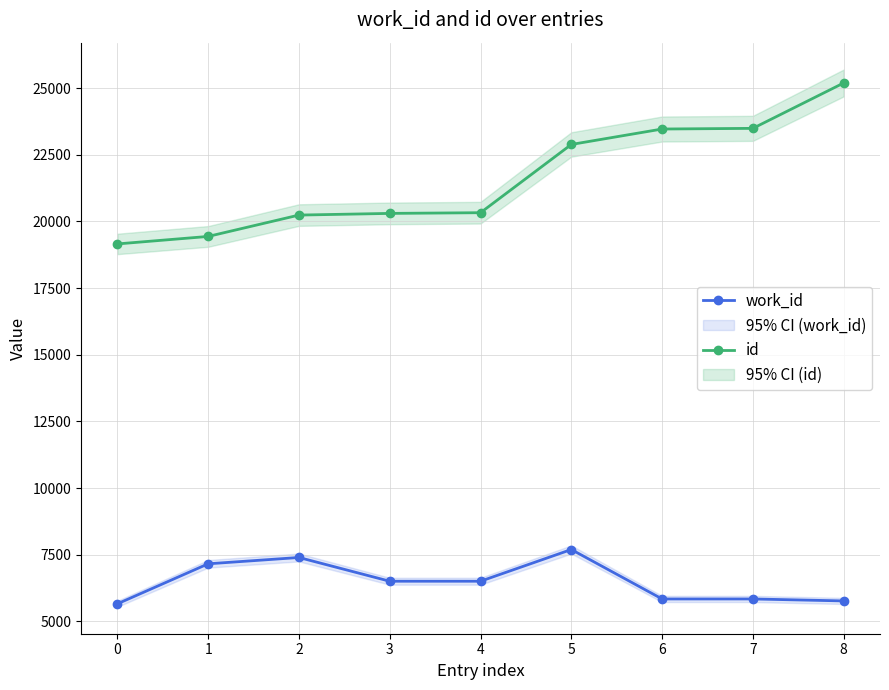

List the series in order of their overall mean, lowest first.

work_id, id